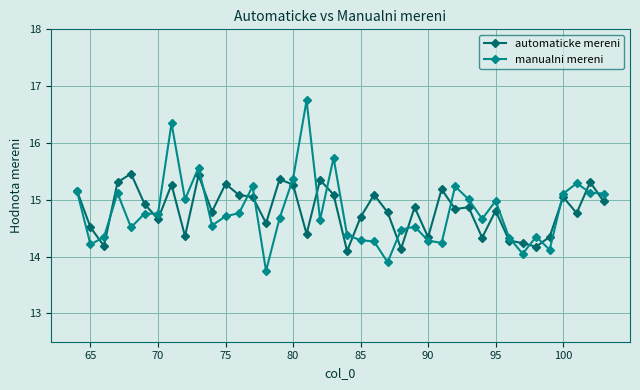

Rank the series by their maximum value, from lowest to highest.

automaticke mereni, manualni mereni